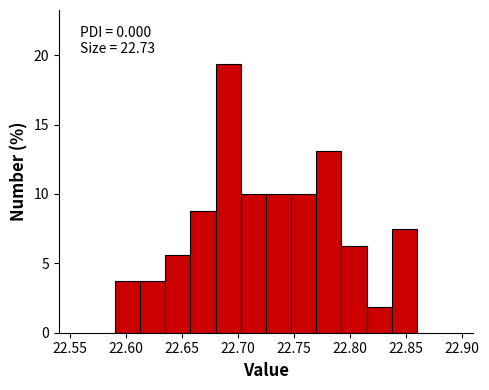

Over which range of the x-axis is the bar tallest?

22.680 to 22.705